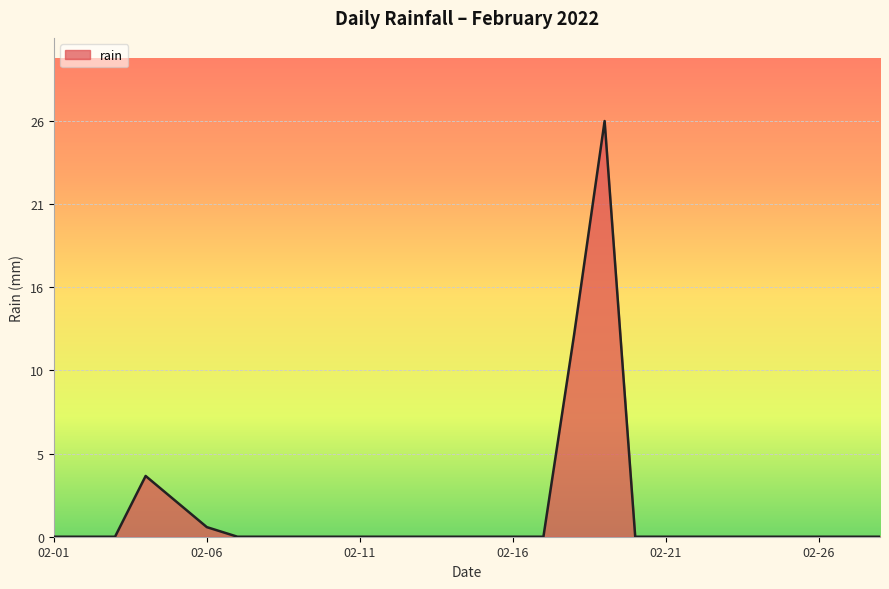

Does the chart have visible grid lines?

Yes